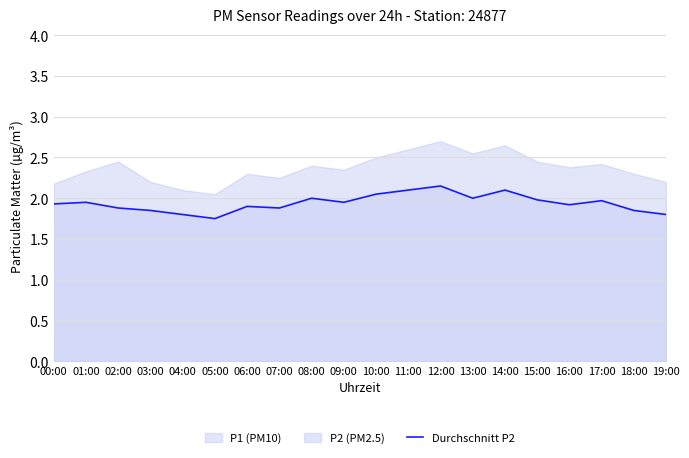

Reading right to left, extract all data points from this chart.

19:00=1.8	18:00=1.9	17:00=2.0	16:00=1.9	15:00=2.0	14:00=2.1	13:00=2.0	12:00=2.1	11:00=2.1	10:00=2.0	09:00=1.9	08:00=2.0	07:00=1.9	06:00=1.9	05:00=1.8	04:00=1.8	03:00=1.9	02:00=1.9	01:00=1.9	00:00=1.9